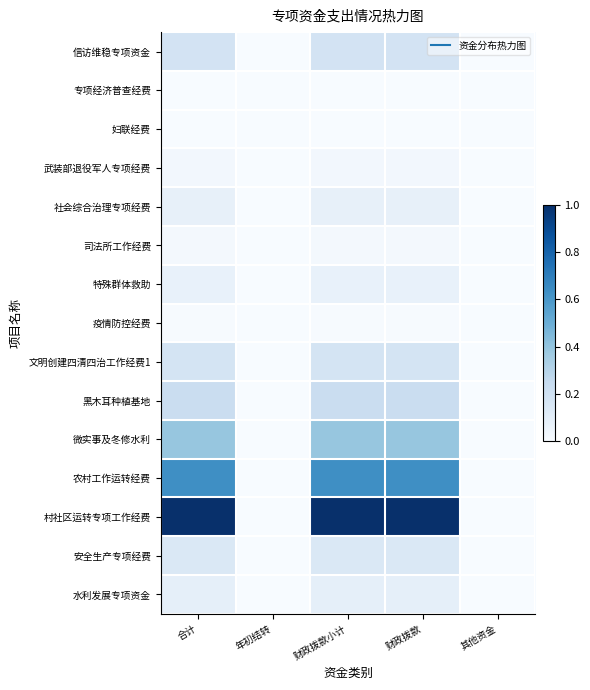

At which category is the sum across all series the highest?

合计